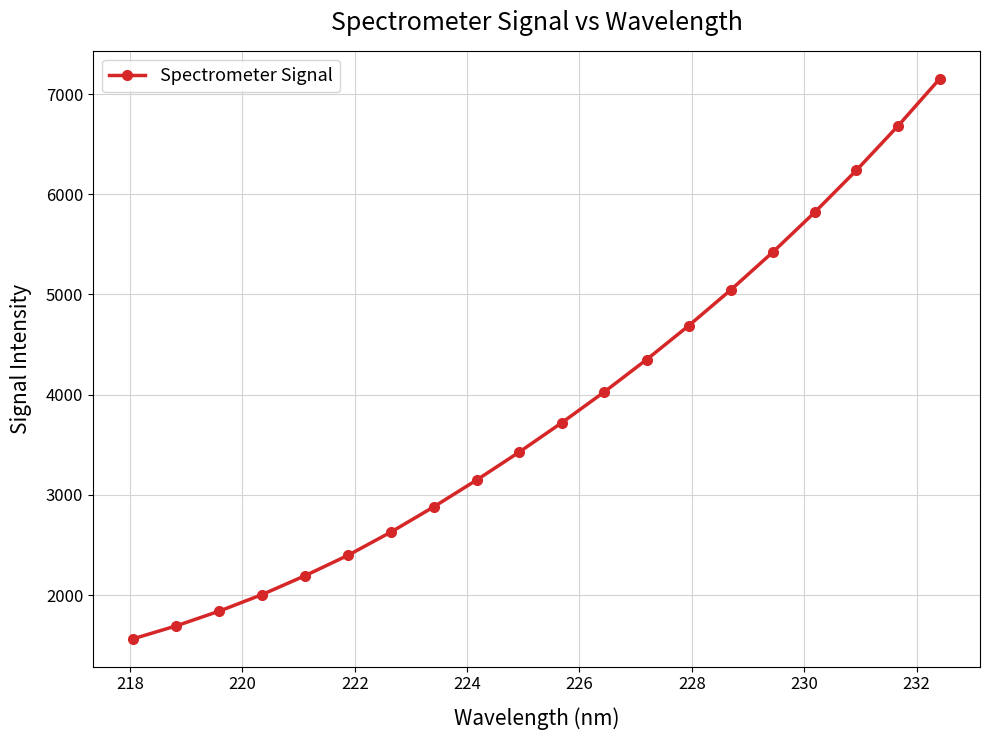

How many lines are shown in the chart?

1